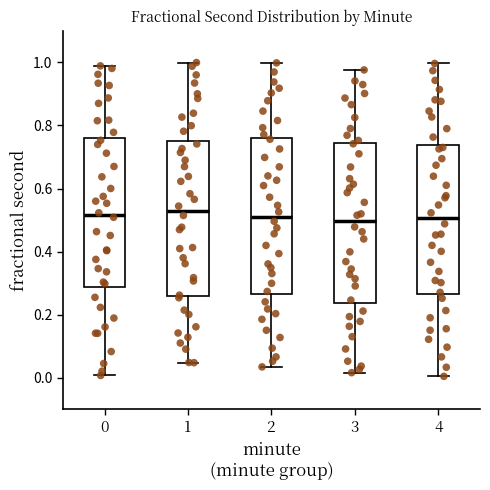

Where is the lower edge of the box at x = 3 on the y-axis? The values are not printed on the chart, so give them approximately, as read against the axis.

0.24